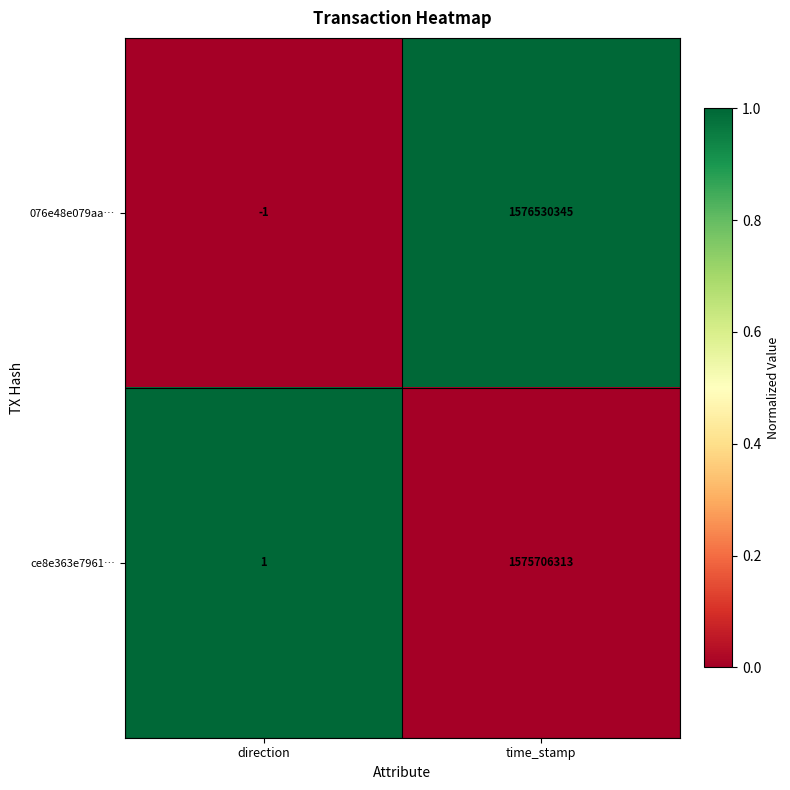

Reading left to right, extract all data points from this chart.

076e48e079aa…: direction=-1	time_stamp=1576530345
ce8e363e7961…: direction=1	time_stamp=1575706313